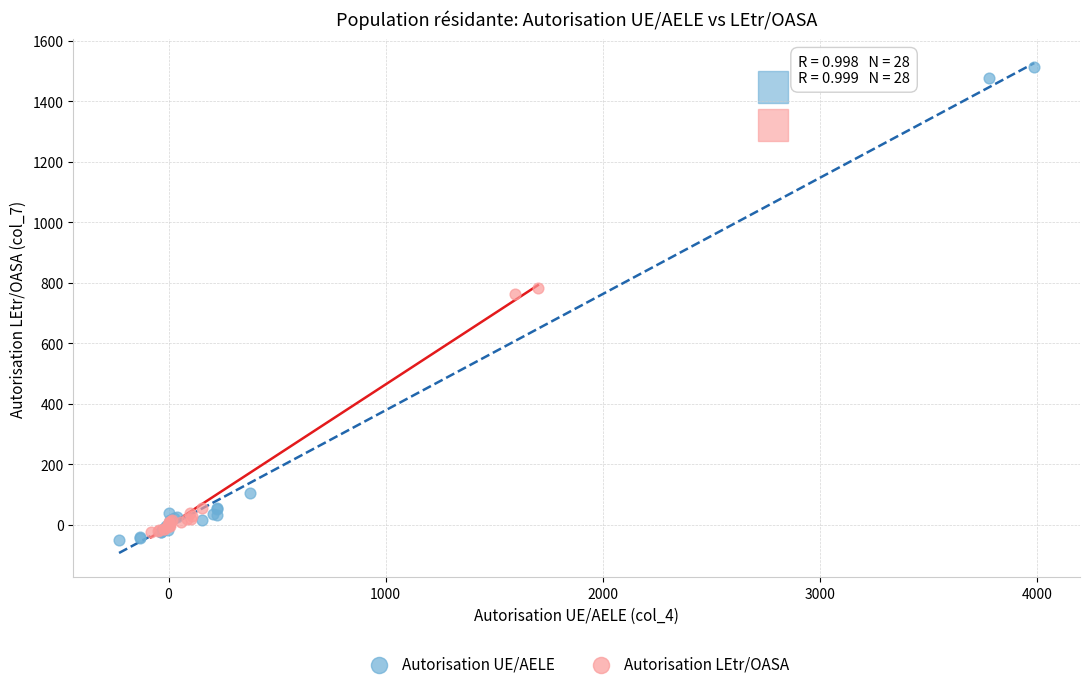

Which series reaches the maximum Y coordinate?

Autorisation UE/AELE